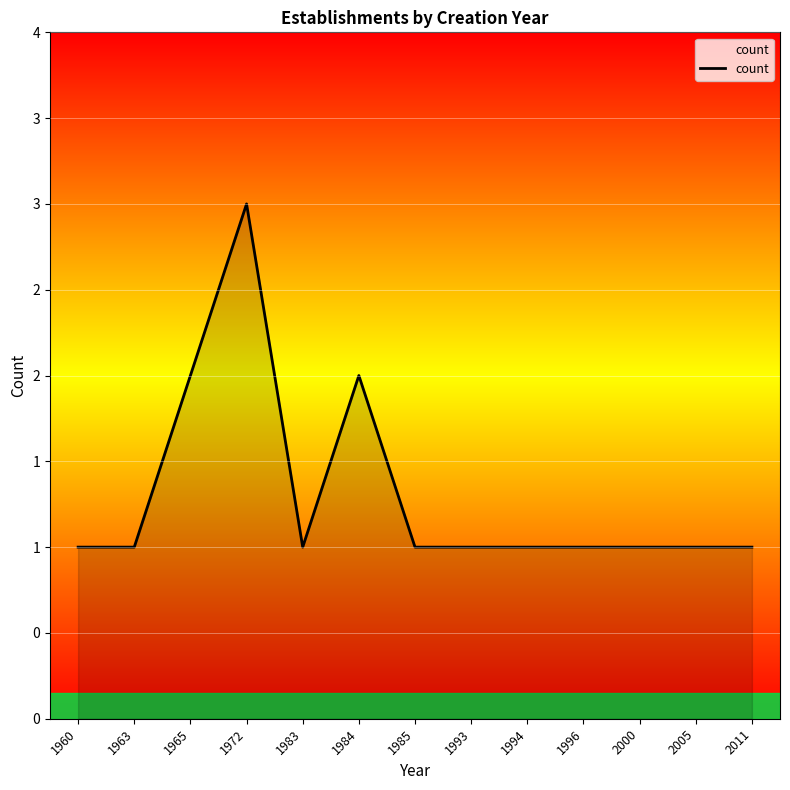

Does the chart display data point markers on the line(s)?

No